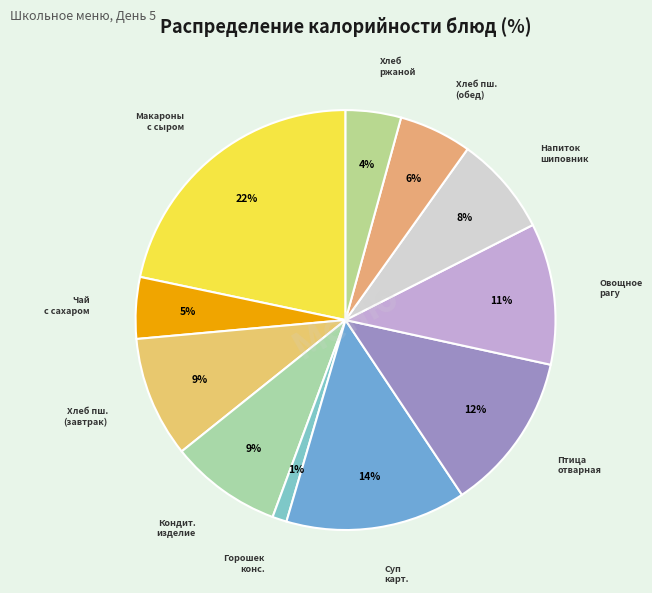

How many segments does this pie chart have?

11